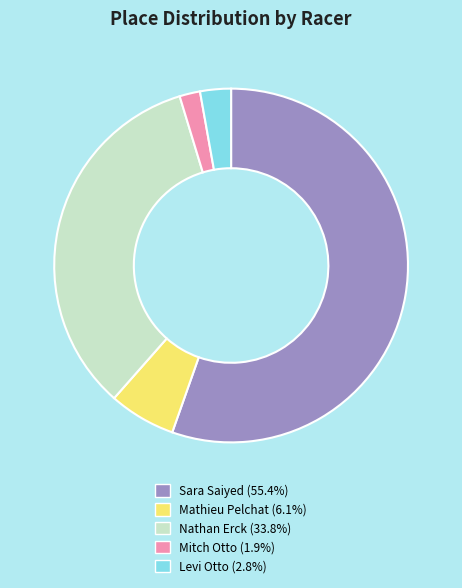

Combined, do Levi Otto and Mitch Otto account for over 50%?

No